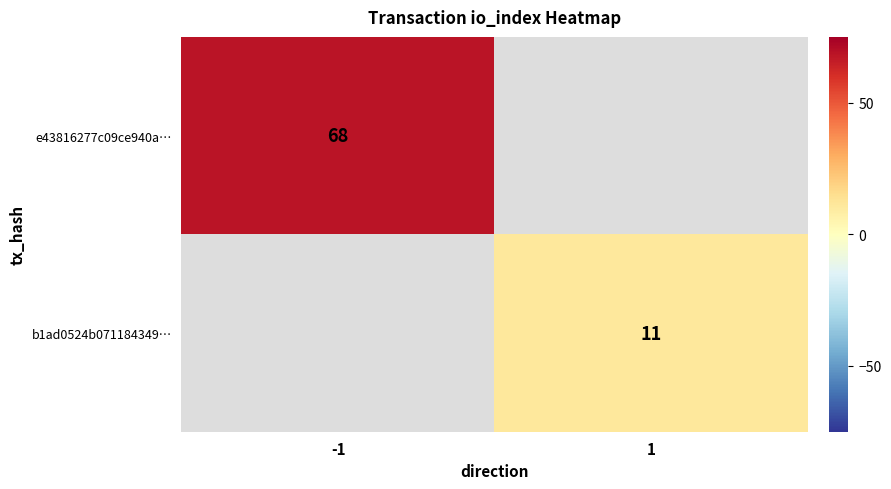

Is it true that e43816277c09ce940a… equals 68 at -1?

True